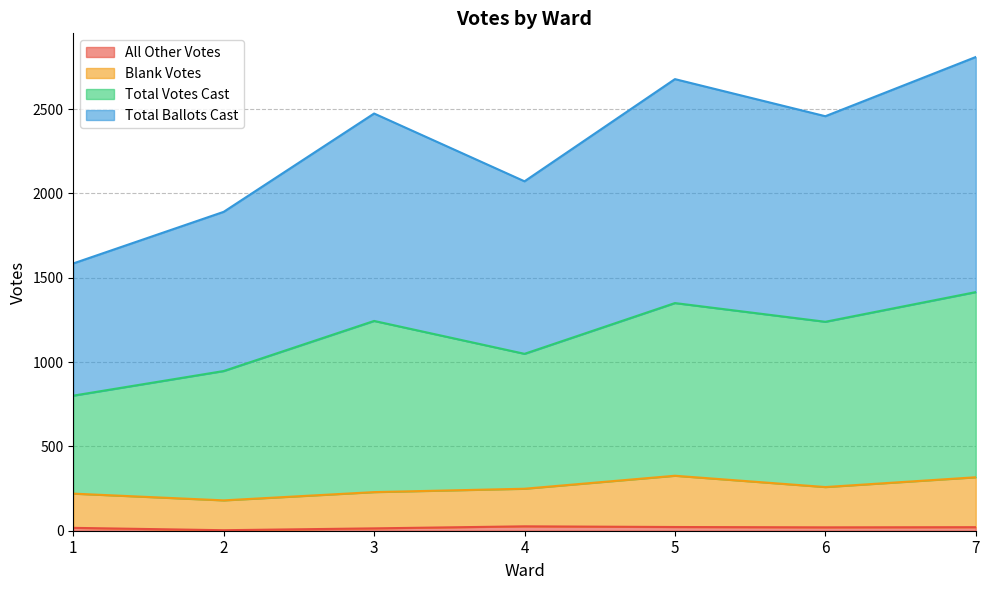

Which category has the lowest value across all series?

2